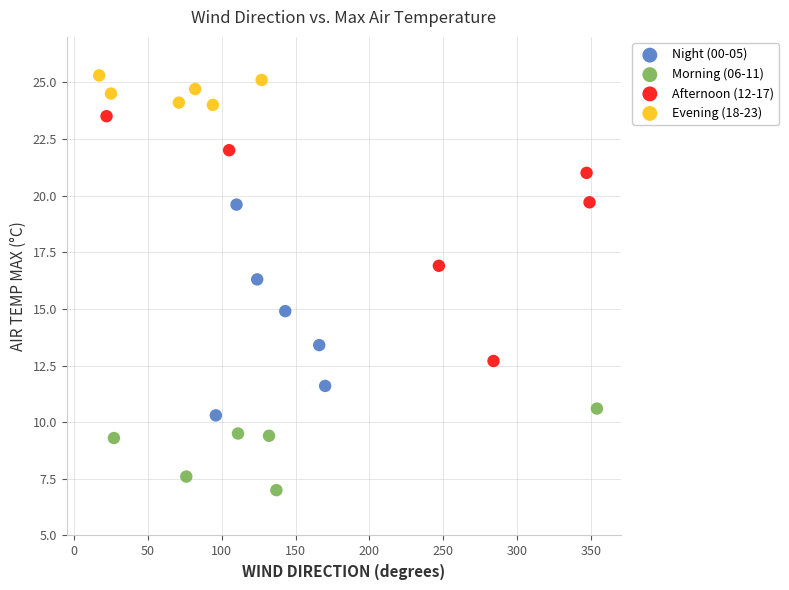

Which series reaches the maximum Y coordinate?

Evening (18-23)